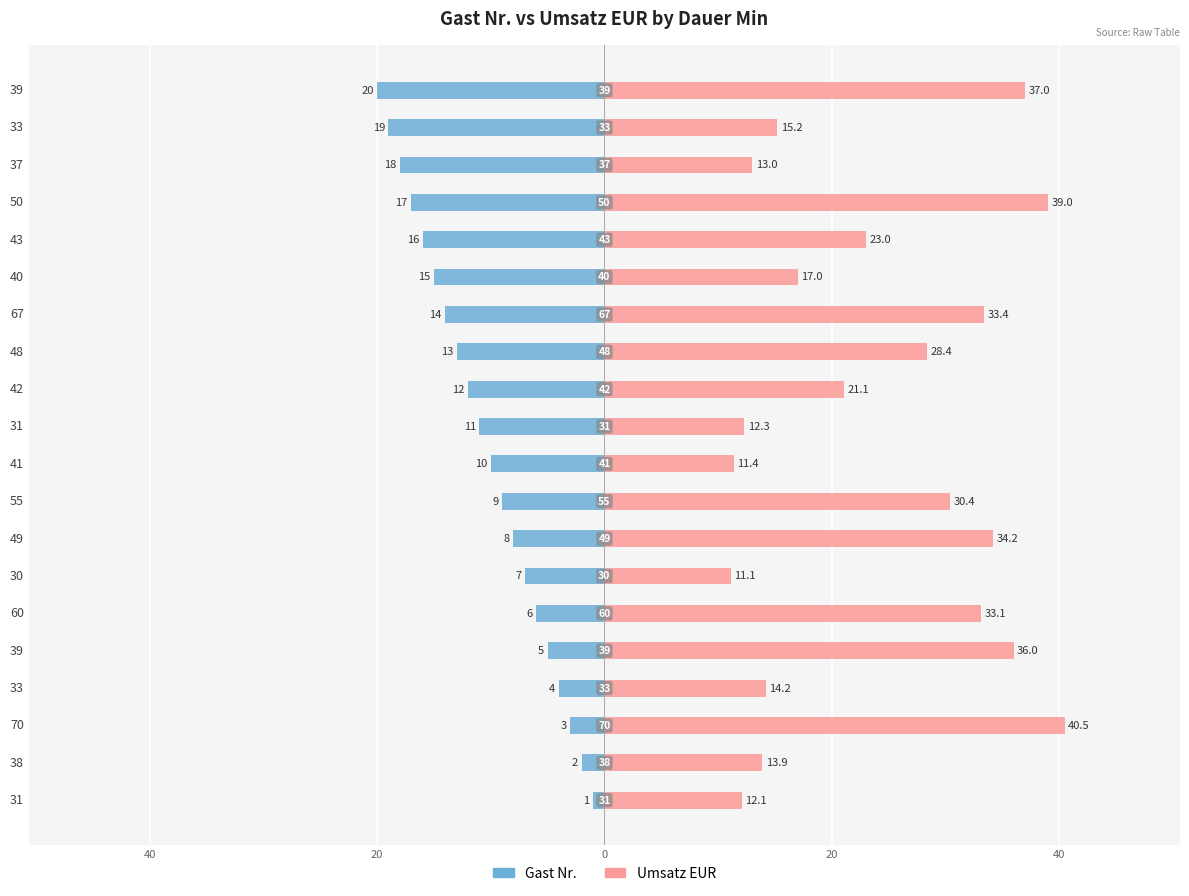

How many bars are there in each group?

2